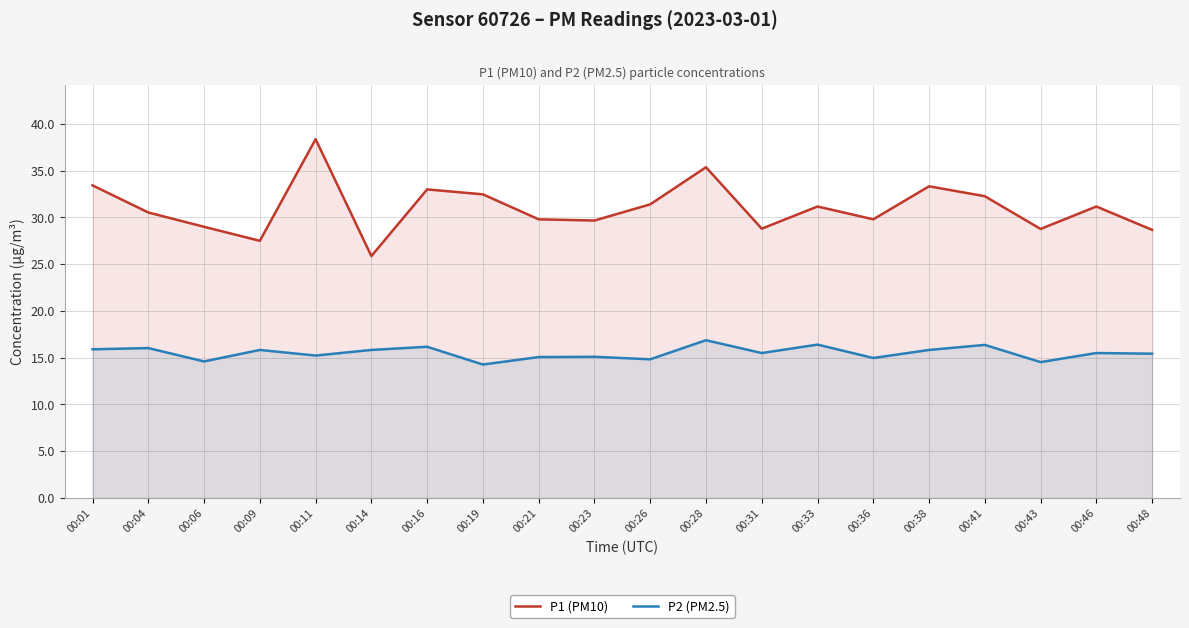

What are all the series names shown in the legend?

P1 (PM10), P2 (PM2.5)